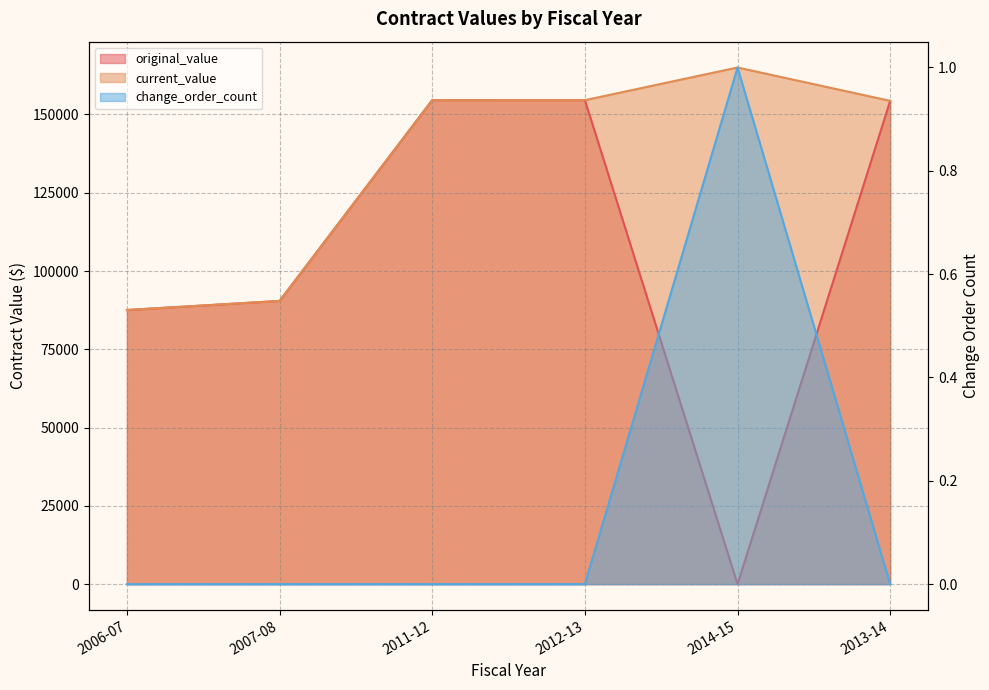

At which label does original_value reach its minimum?

2014-15